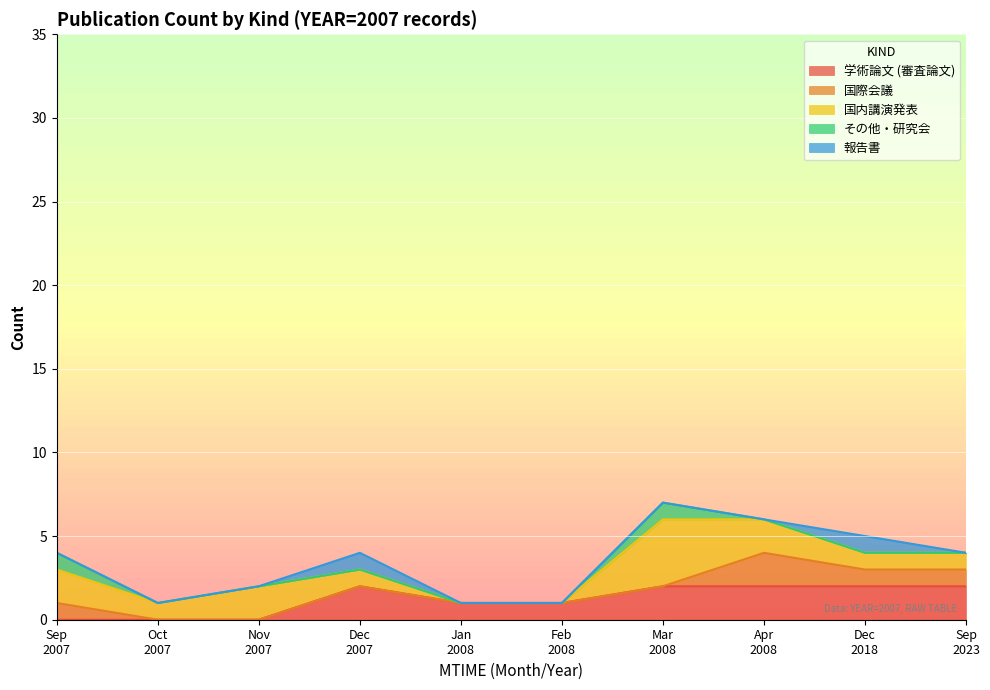

What is the spread (max minus min) of values at 2008-04?

2